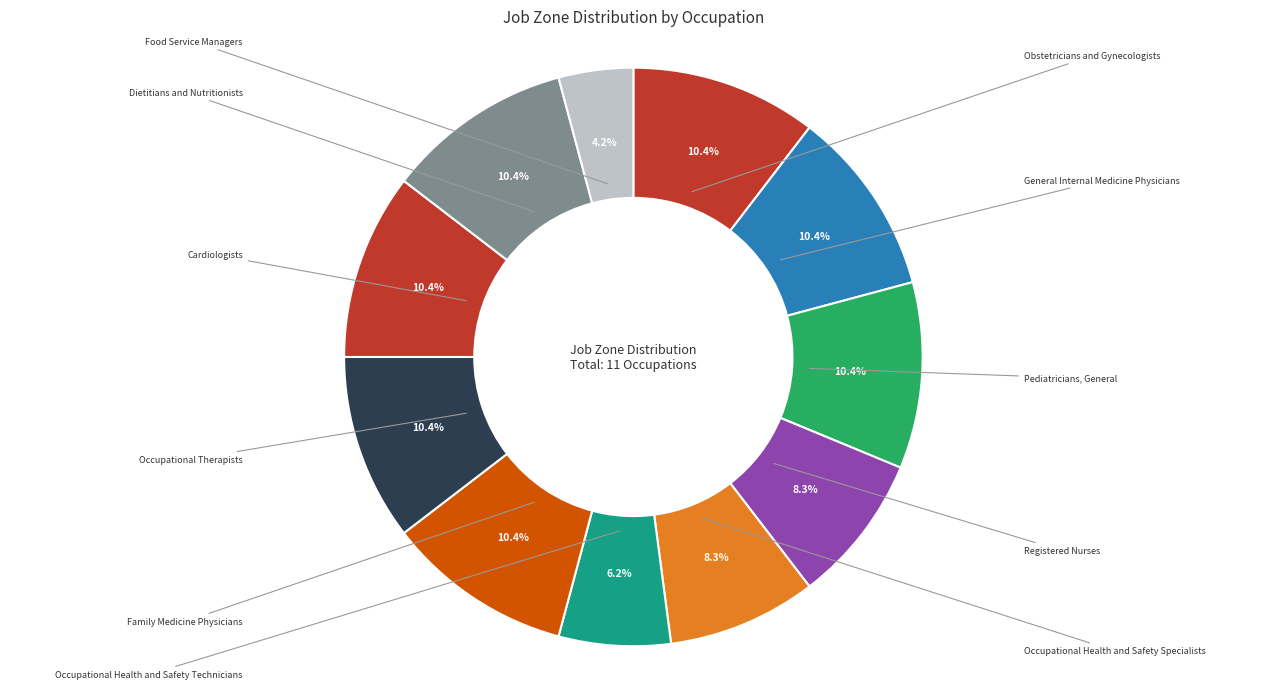

Combined, what portion of the pie is Cardiologists and Food Service Managers?

14.6%